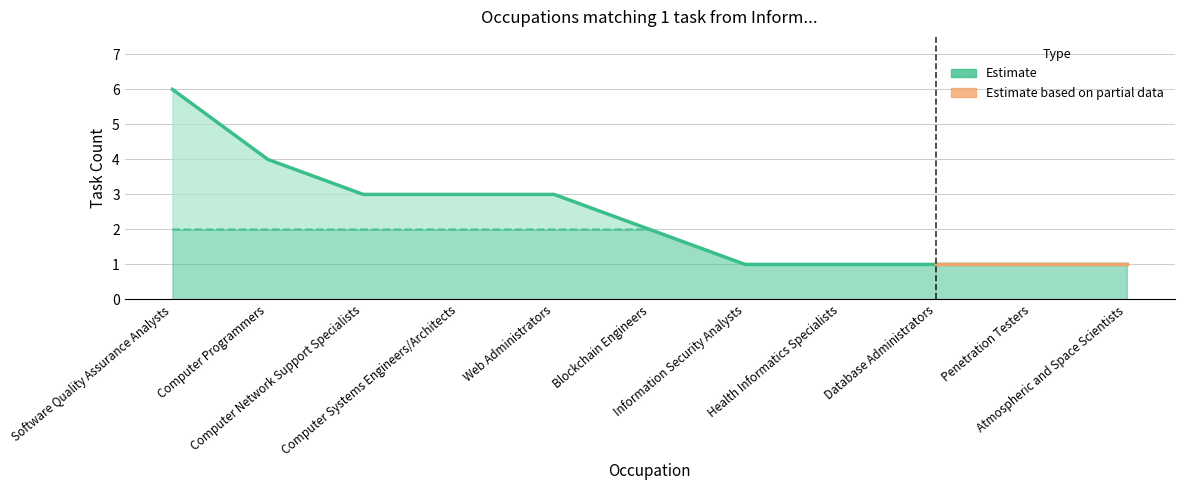

At how many categories does at least one series exceed 3?

2